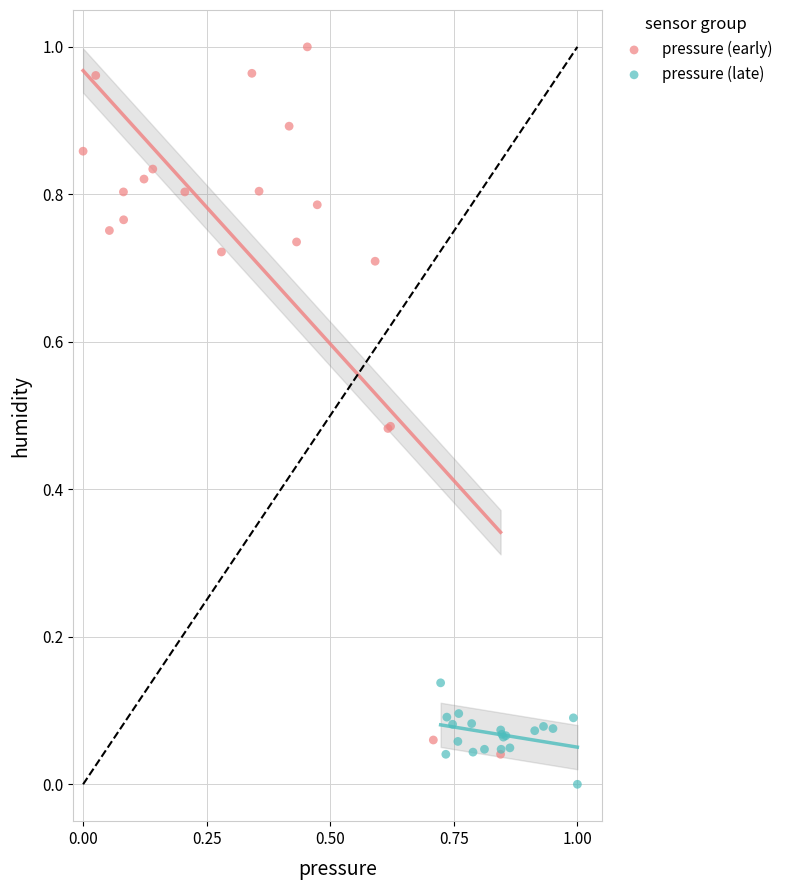

Which series contains the highest Y value?

pressure (early)